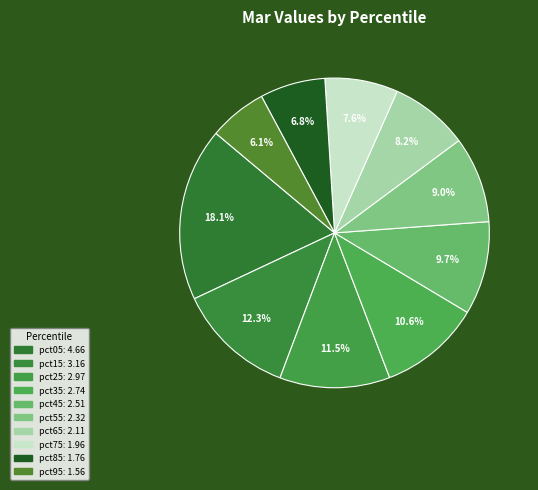

To the nearest percent, what is the average slice percentage?

10%